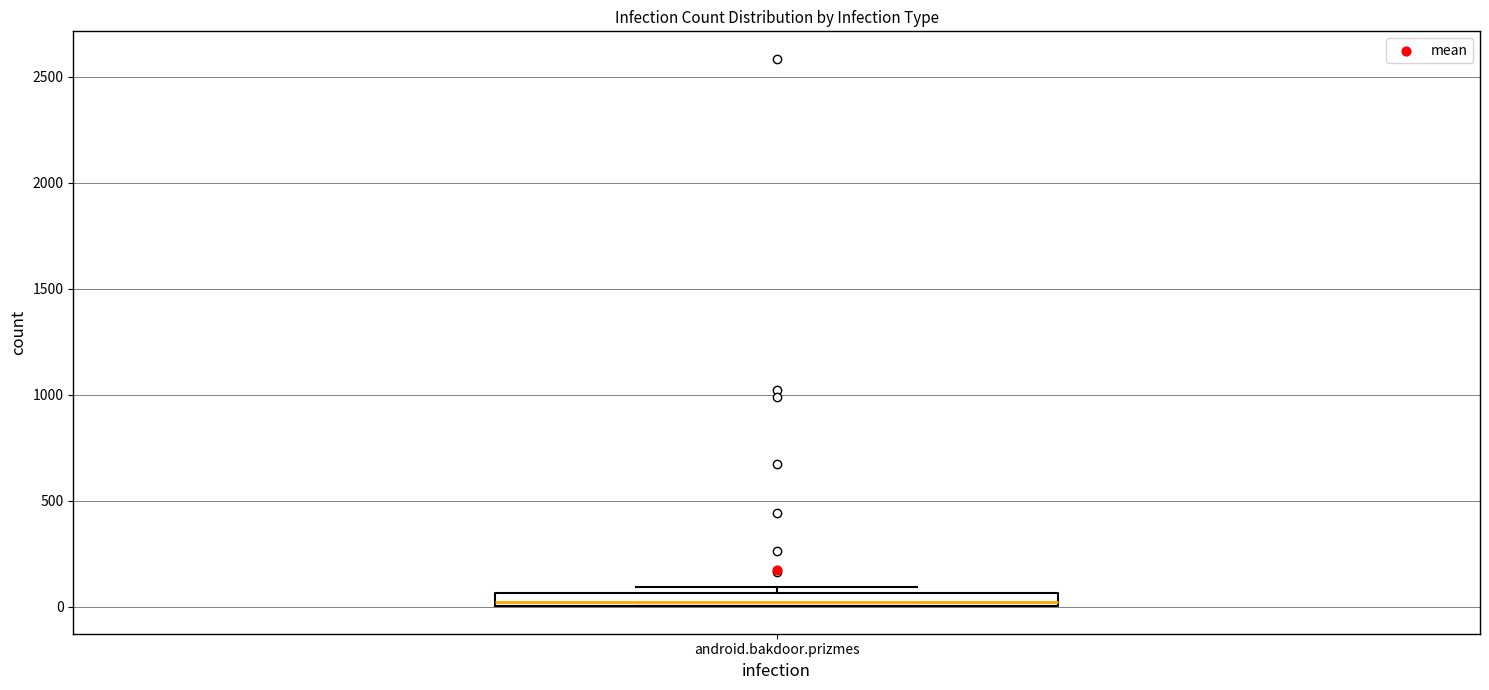

Where is the lower edge of the box for android.bakdoor.prizmes on the y-axis? The values are not printed on the chart, so give them approximately, as read against the axis.

0